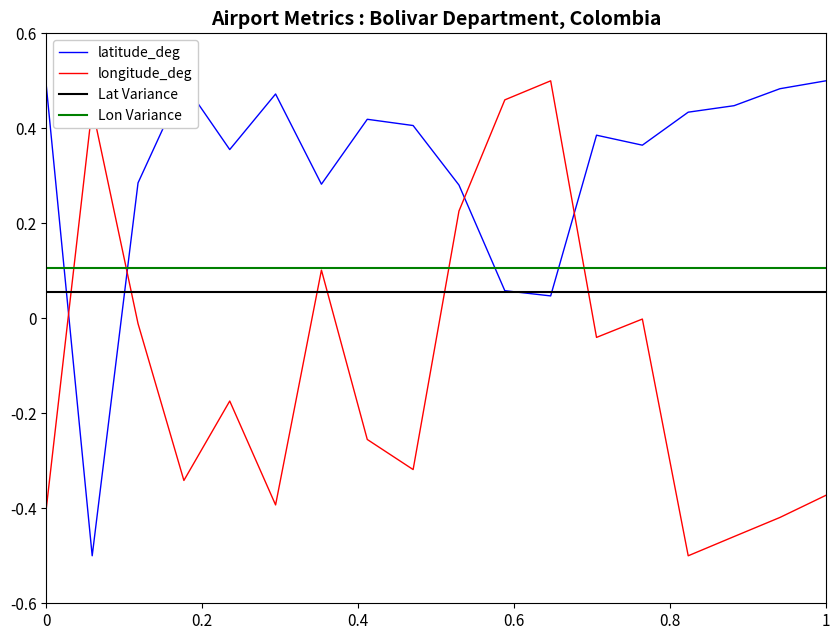

Which series ends up on top after the final intersection of longitude_deg and latitude_deg?

latitude_deg